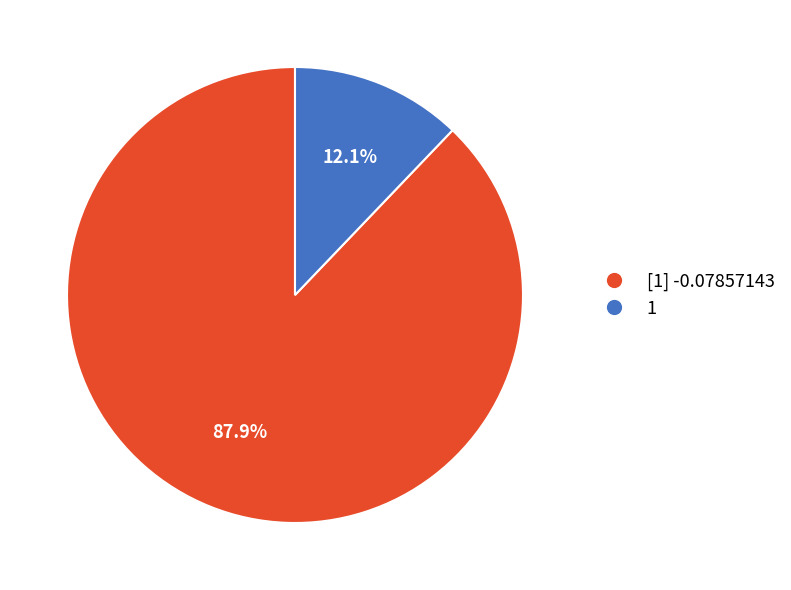

Rank the categories by value from lowest to highest.

1, [1] -0.07857143